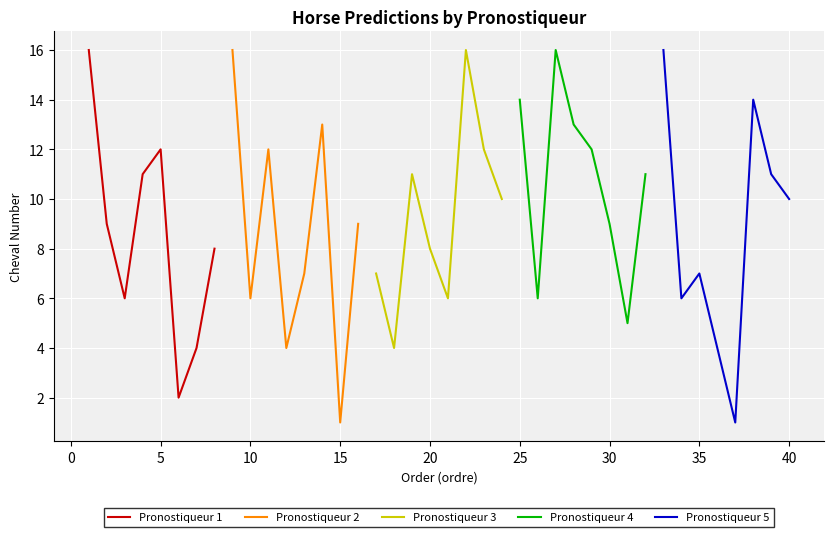

What are all the series names shown in the legend?

Pronostiqueur 1, Pronostiqueur 2, Pronostiqueur 3, Pronostiqueur 4, Pronostiqueur 5